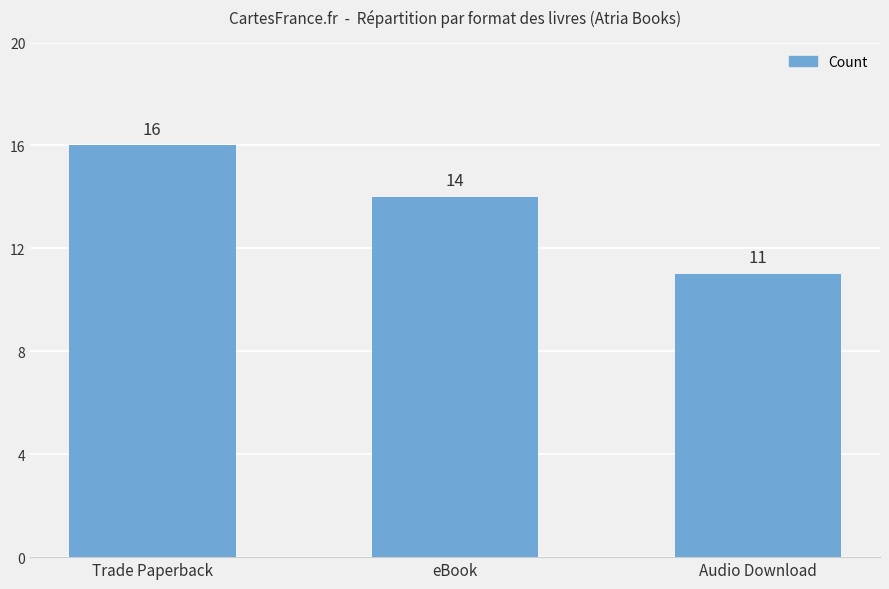

At which category does the chart reach its minimum across all series?

Audio Download